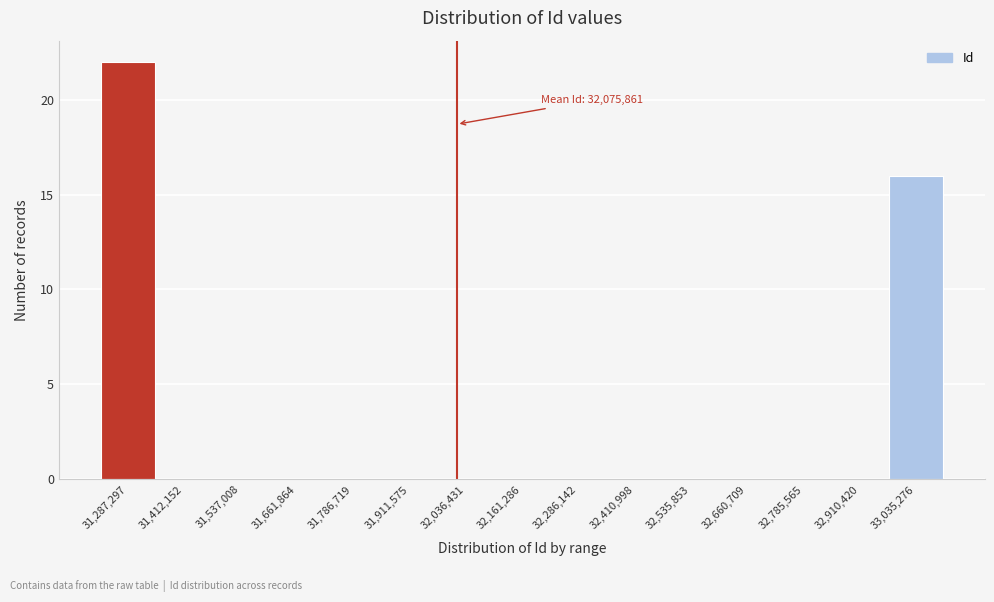

Reading left to right, what are all the values shown in this chart?

31,287,297=22	31,412,152=0	31,537,008=0	31,661,864=0	31,786,719=0	31,911,575=0	32,036,431=0	32,161,286=0	32,286,142=0	32,410,998=0	32,535,853=0	32,660,709=0	32,785,565=0	32,910,420=0	33,035,276=16